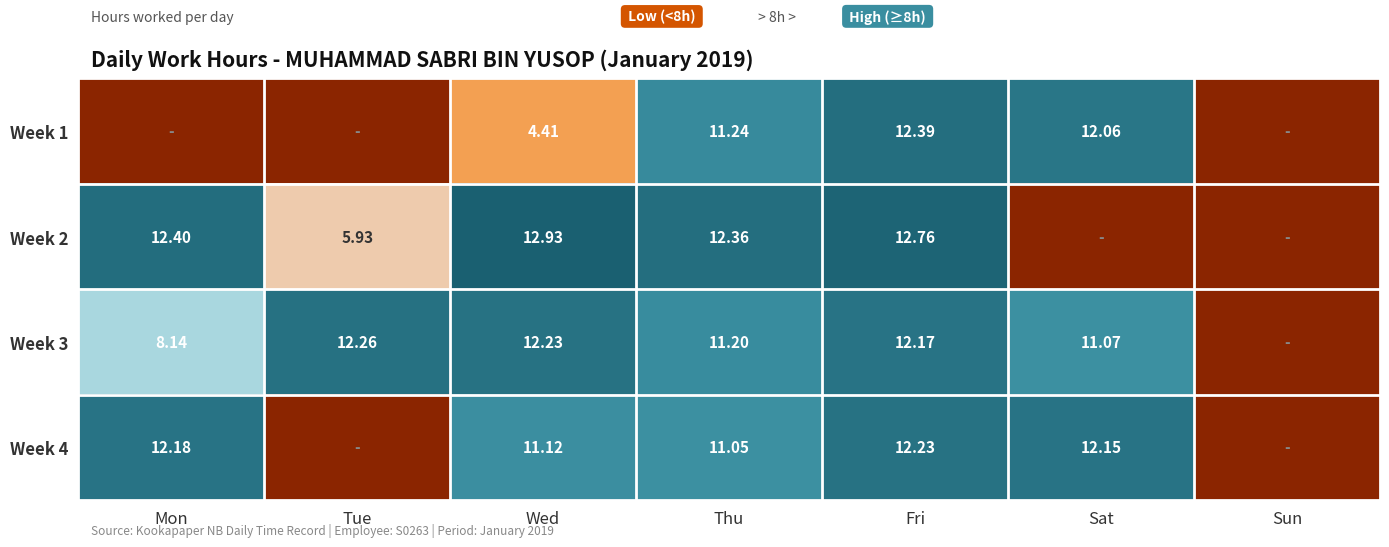

How many series are shown in this chart?

4